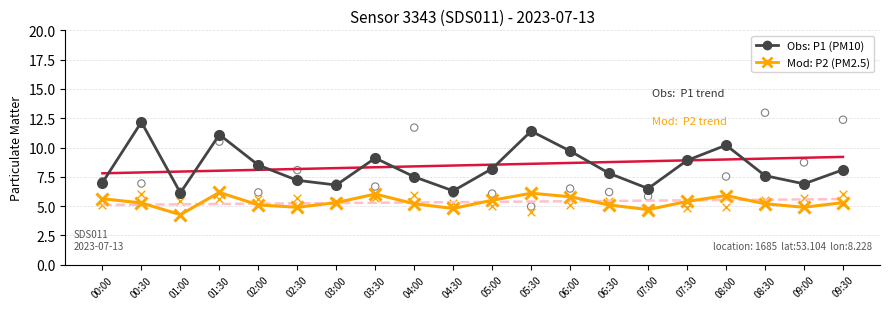

Which series has the widest spread of Y values?

P1 (PM10)